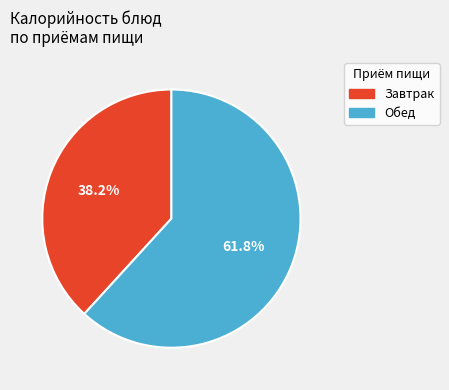

Which has a higher value, Обед or Завтрак?

Обед